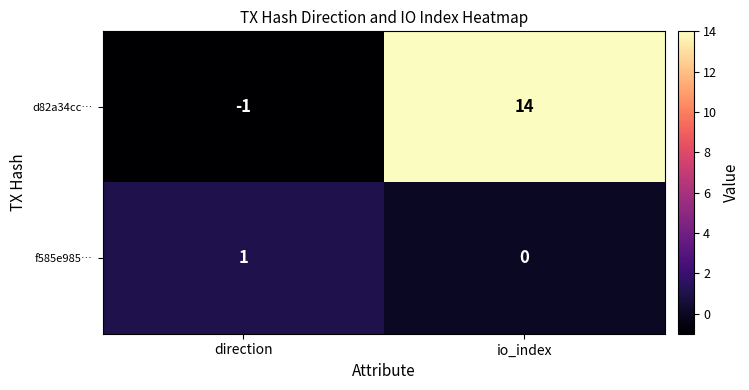

The value of d82a34cc… at io_index is 14. True or false?

True